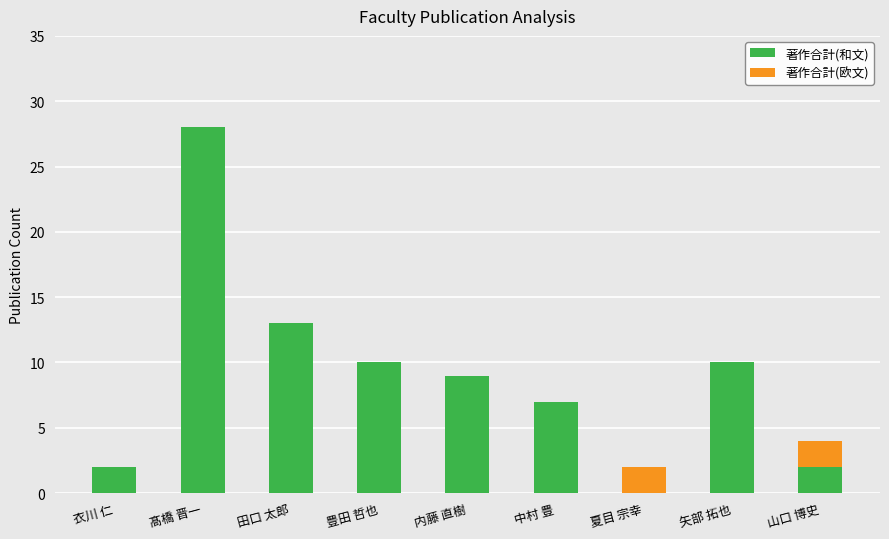

How many series are shown in this chart?

2